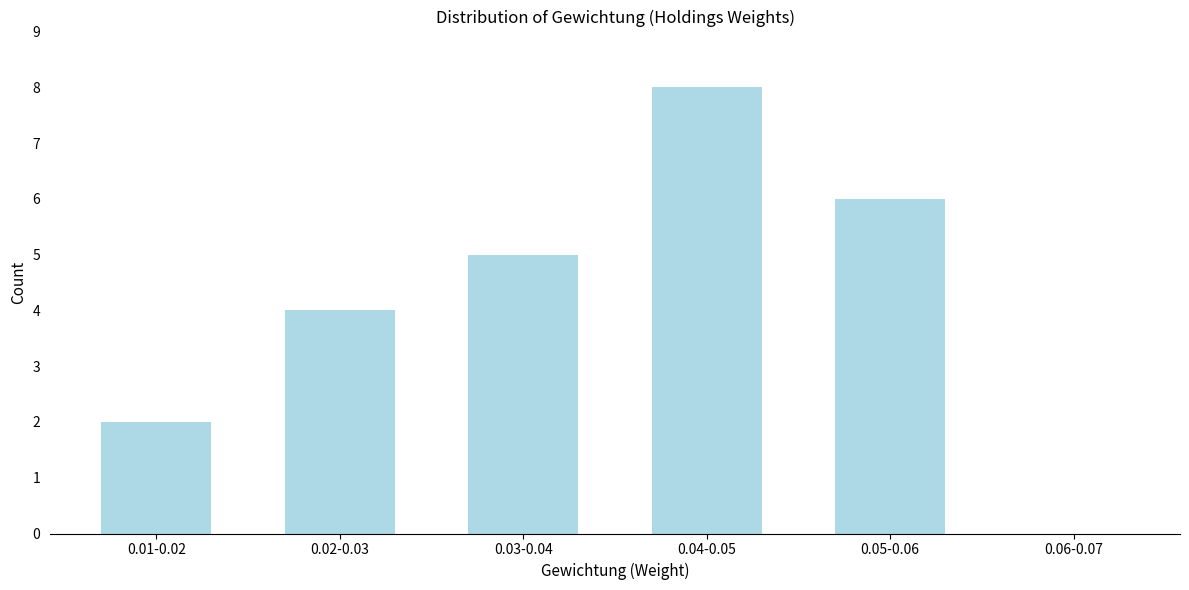

Reading right to left, extract all data points from this chart.

0.06-0.07=0	0.05-0.06=6	0.04-0.05=8	0.03-0.04=5	0.02-0.03=4	0.01-0.02=2